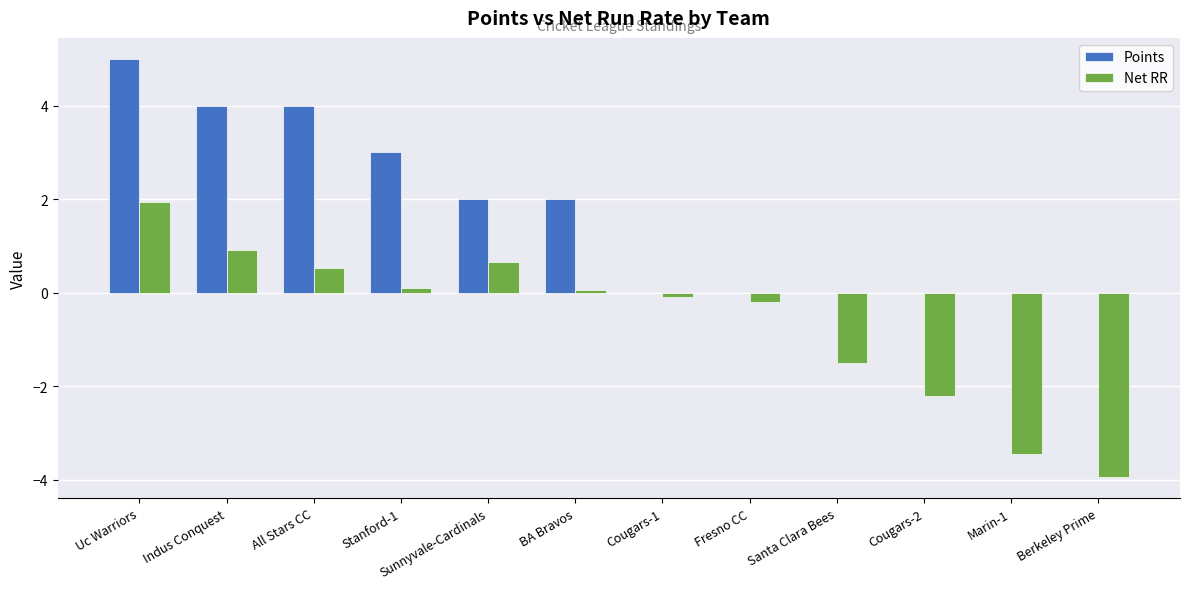

Which series has the largest range (max minus min)?

Net RR